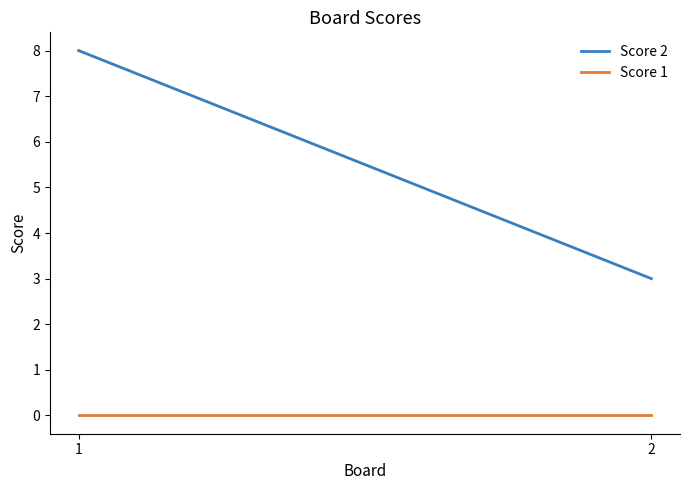

Is this an area chart (filled region under the line)?

No